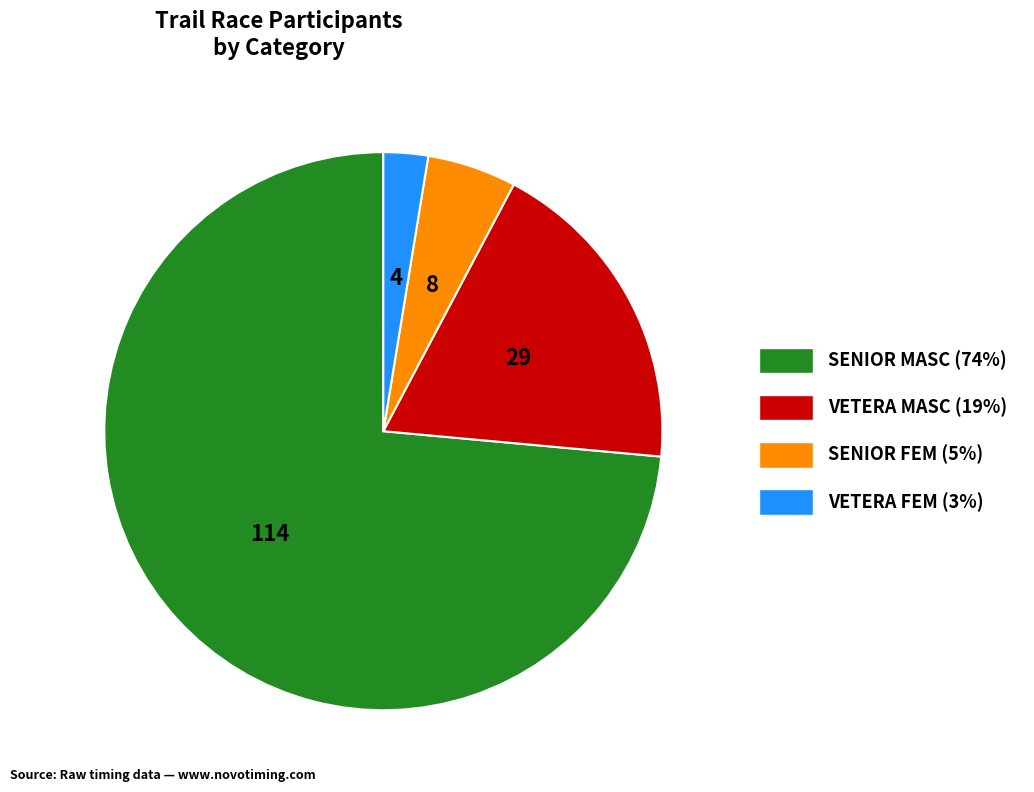

True or false: VETERA FEM accounts for 3% of the total.

True